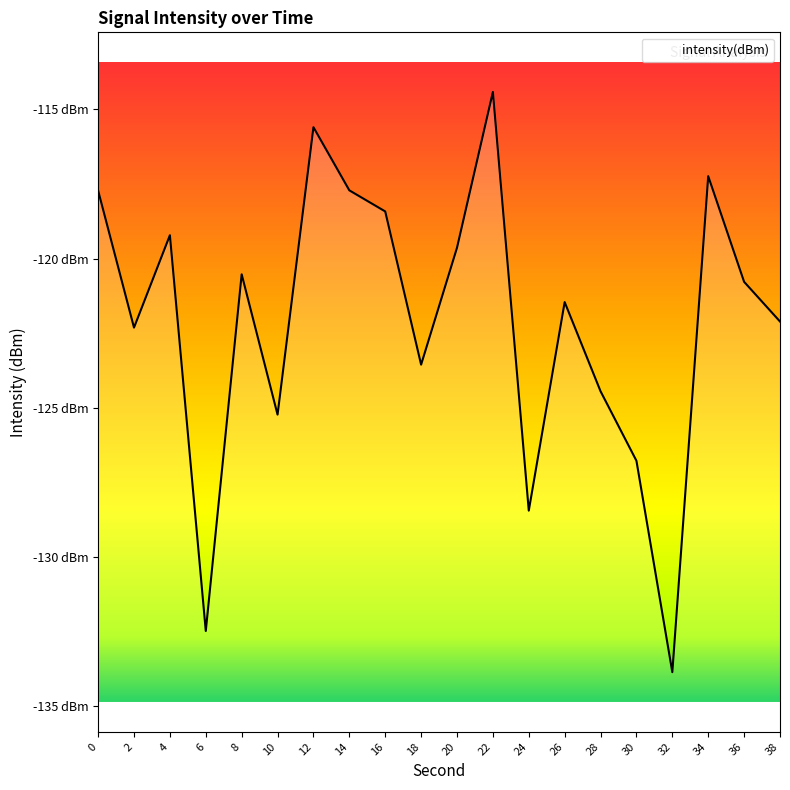

The value at 16 is -118.4. True or false?

True